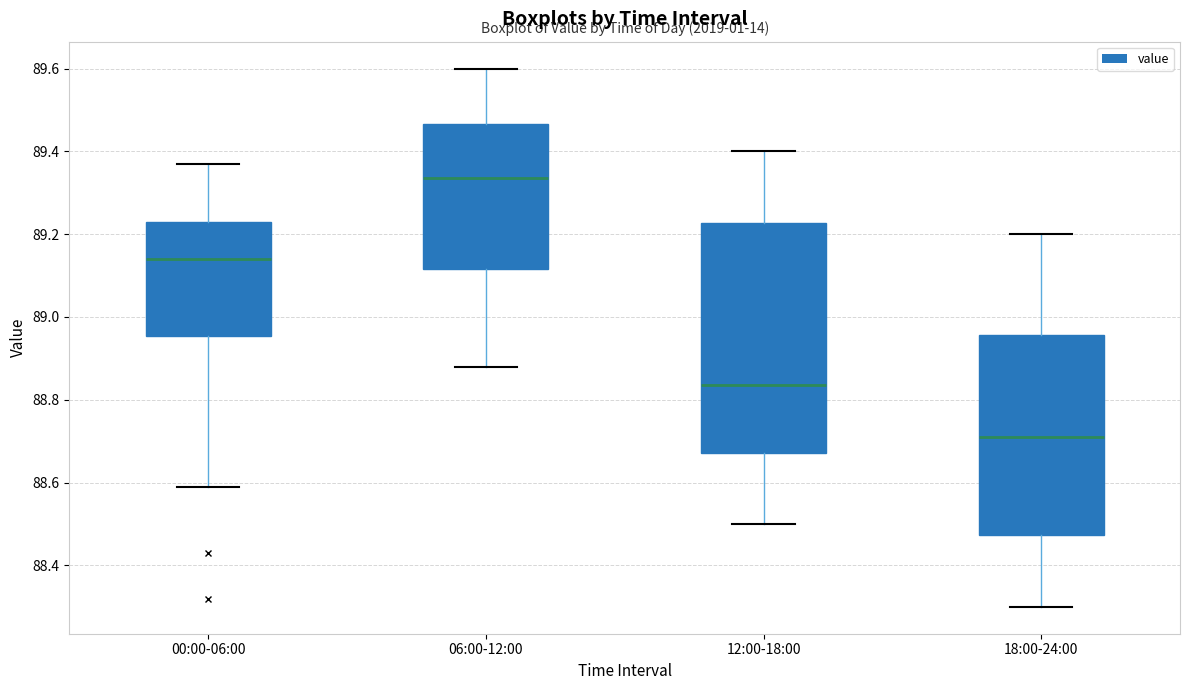

Reading left to right, read every box against the y-axis: the position of its median line, the range the box covers, and the ends of its whiskers. The values are not printed on the chart, so give them approximately, as read against the axis.

00:00-06:00: median 89.14, box 88.96 to 89.24, whiskers 88.60 to 89.38
06:00-12:00: median 89.34, box 89.12 to 89.46, whiskers 88.88 to 89.60
12:00-18:00: median 88.84, box 88.68 to 89.22, whiskers 88.50 to 89.40
18:00-24:00: median 88.72, box 88.48 to 88.96, whiskers 88.30 to 89.20